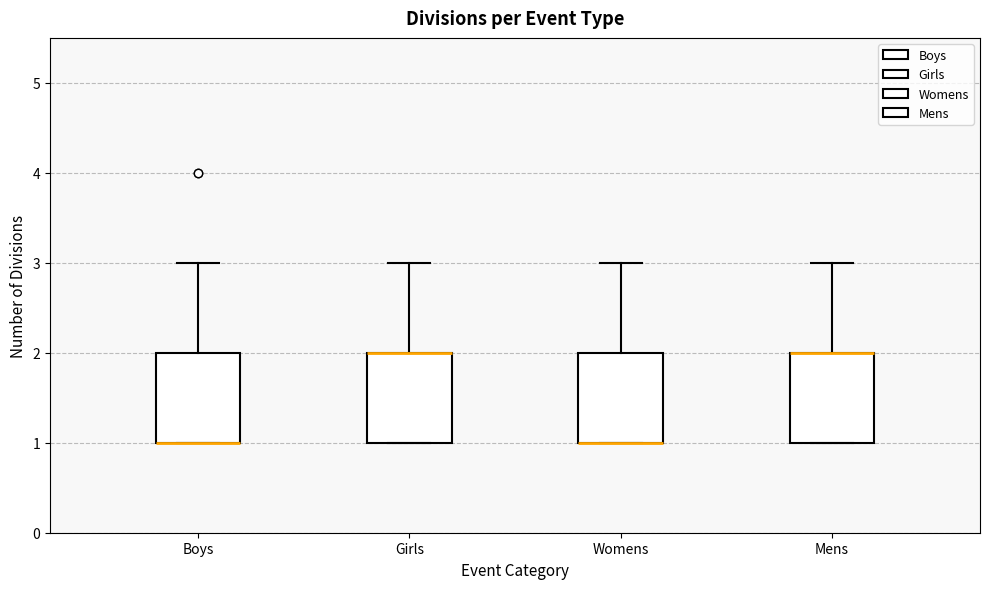

Reading left to right, transcribe this box plot: for each box, give where its median line is, the range the box spans, and where its two whiskers end, as read against the y-axis. The values are not printed on the chart, so give them approximately, as read against the axis.

Boys: median 1 (drawn on the box's lower edge), box 1 to 2, whiskers 1 to 3
Girls: median 2 (drawn on the box's upper edge), box 1 to 2, whiskers 1 to 3
Womens: median 1 (drawn on the box's lower edge), box 1 to 2, whiskers 1 to 3
Mens: median 2 (drawn on the box's upper edge), box 1 to 2, whiskers 1 to 3